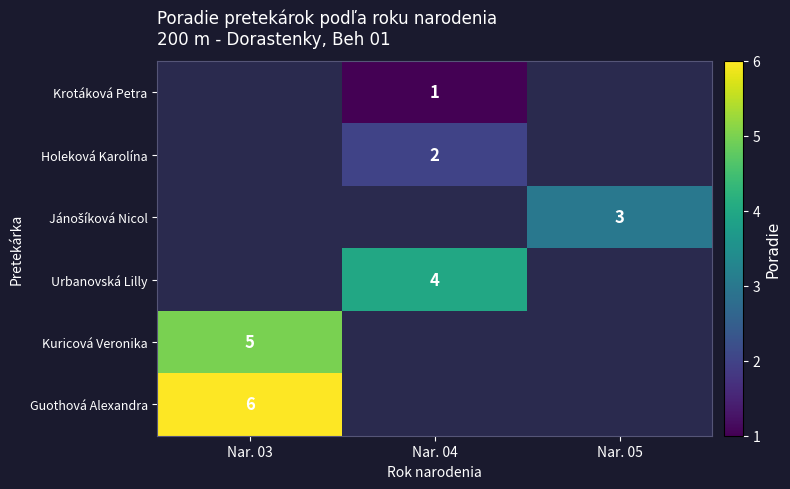

What is the maximum value shown in the chart?

6.0